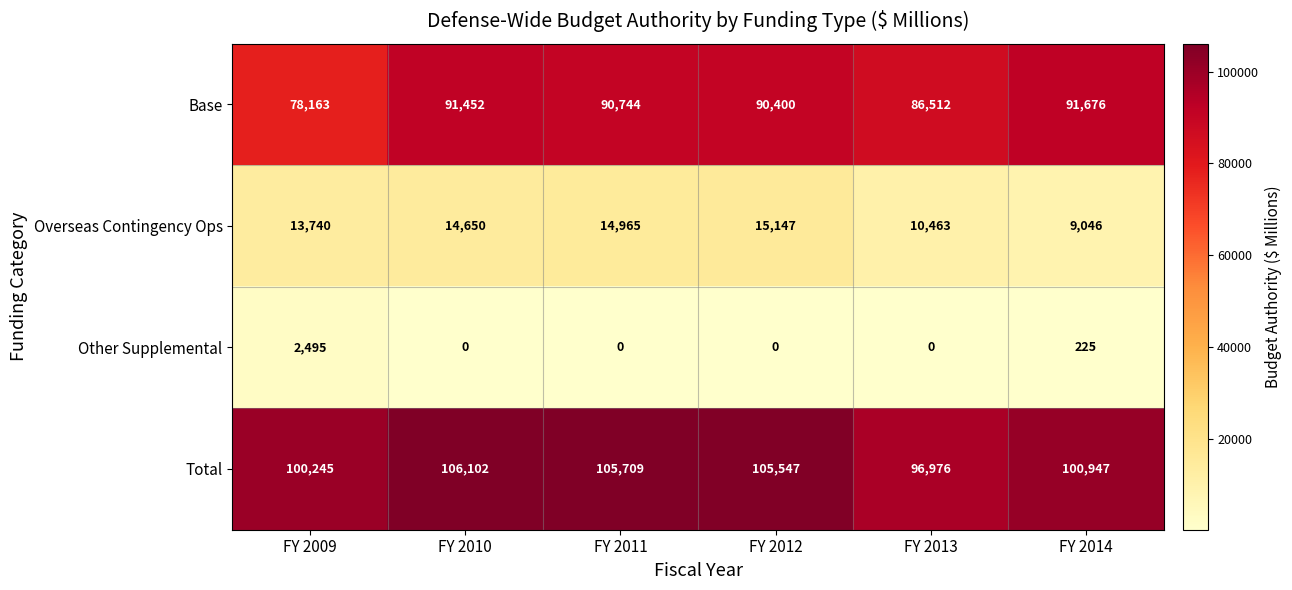

At which category does the chart reach its peak across all series?

FY 2010